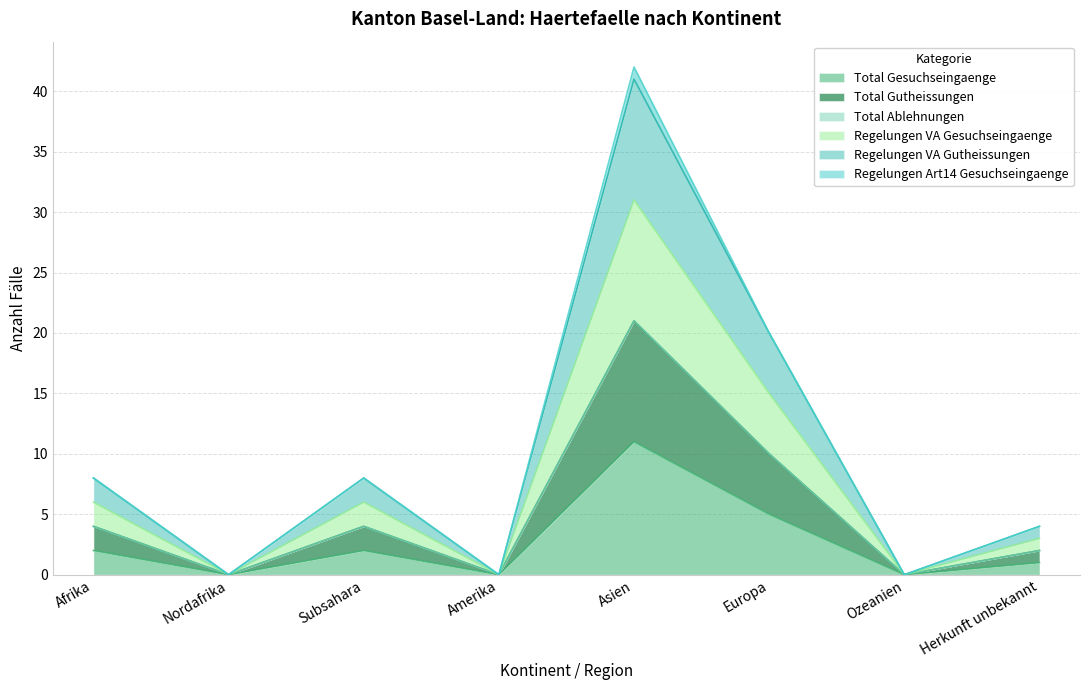

Does the chart have visible grid lines?

Yes